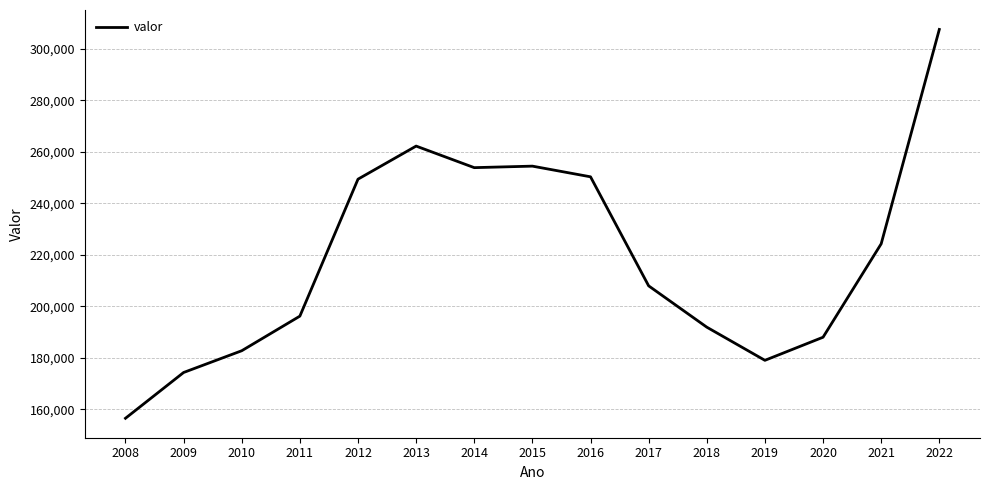

The chart shows a value of 106259 at 2021. True or false?

False